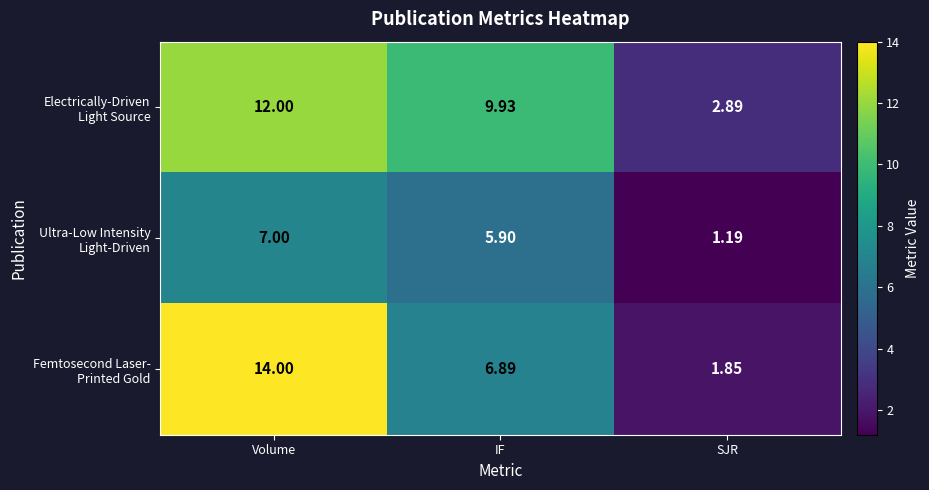

Which category has the lowest value across all series?

SJR